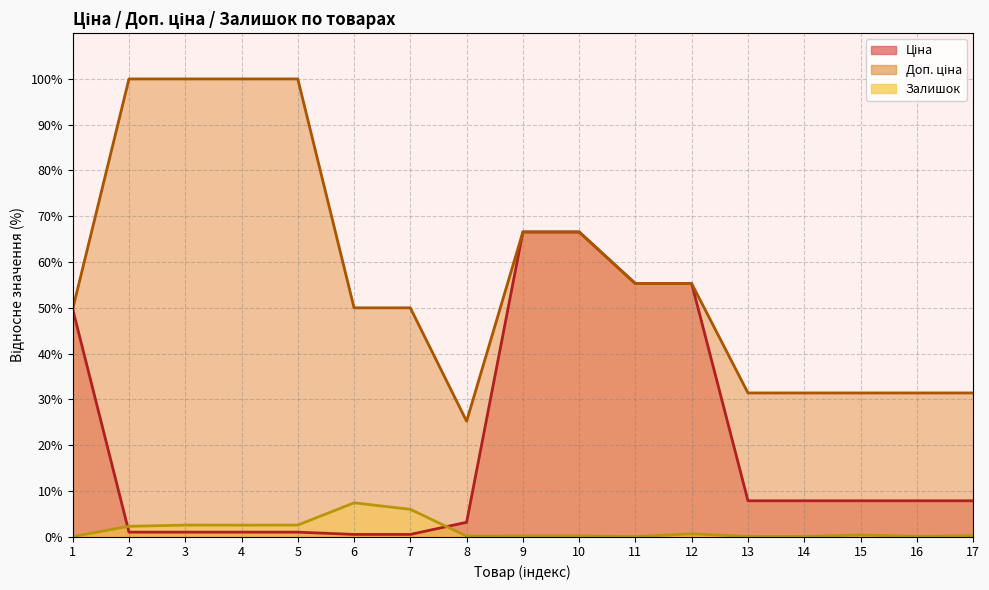

The Доп. ціна series shows 55.3 at 11. True or false?

True